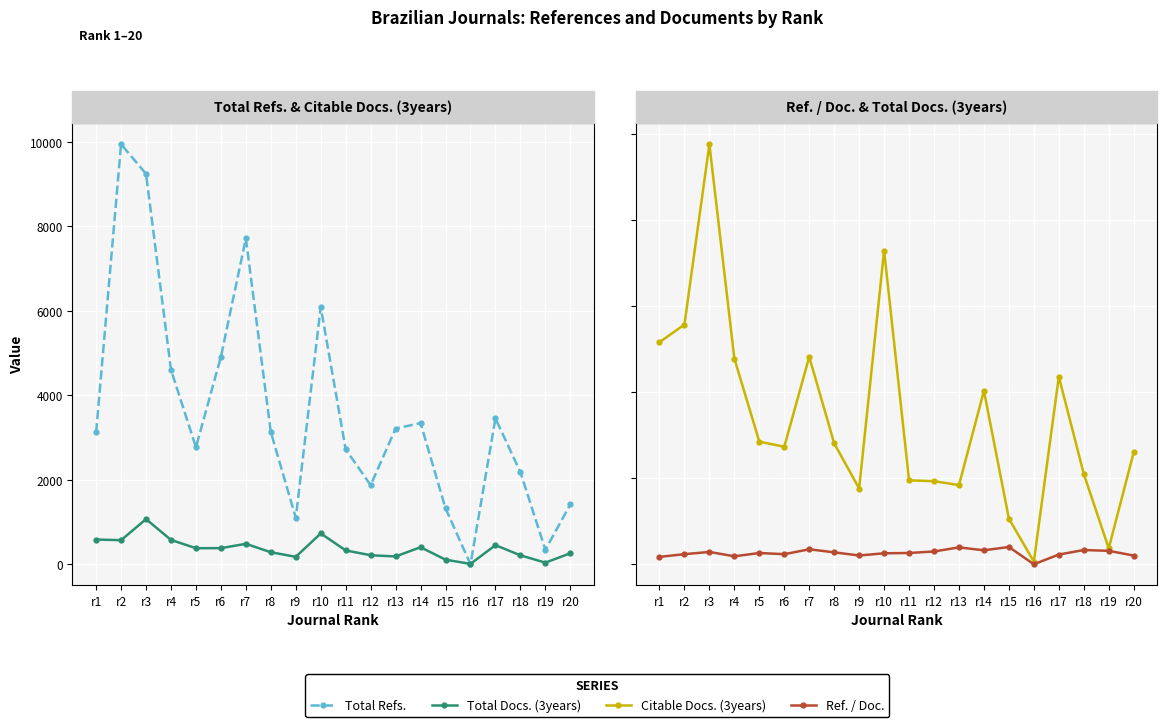

True or false: Total Refs. and Ref. / Doc. intersect in this chart.

False